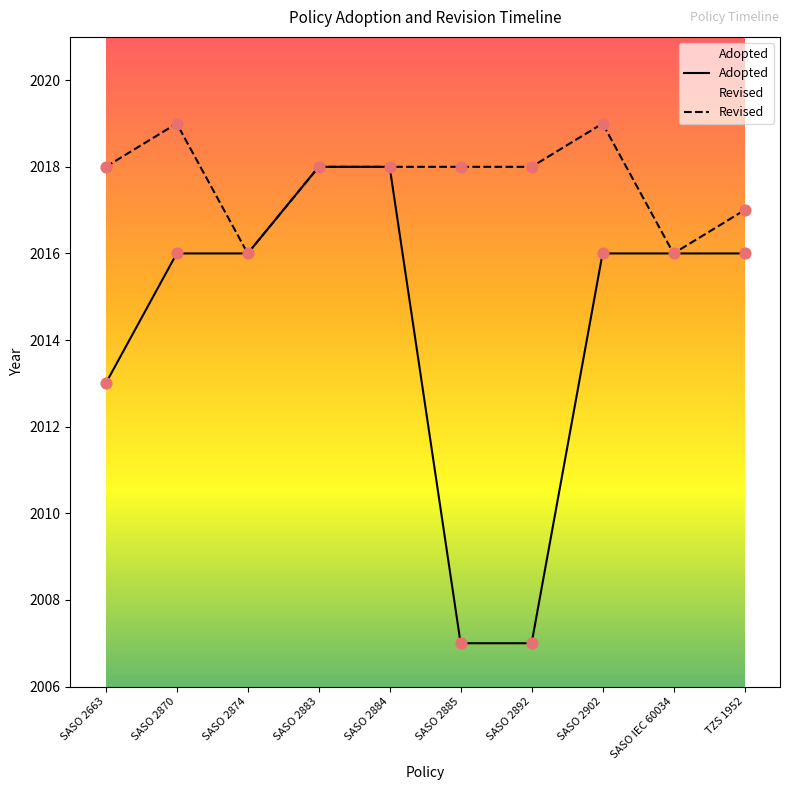

What is the change in value from SASO 2874 to SASO 2883?

+2